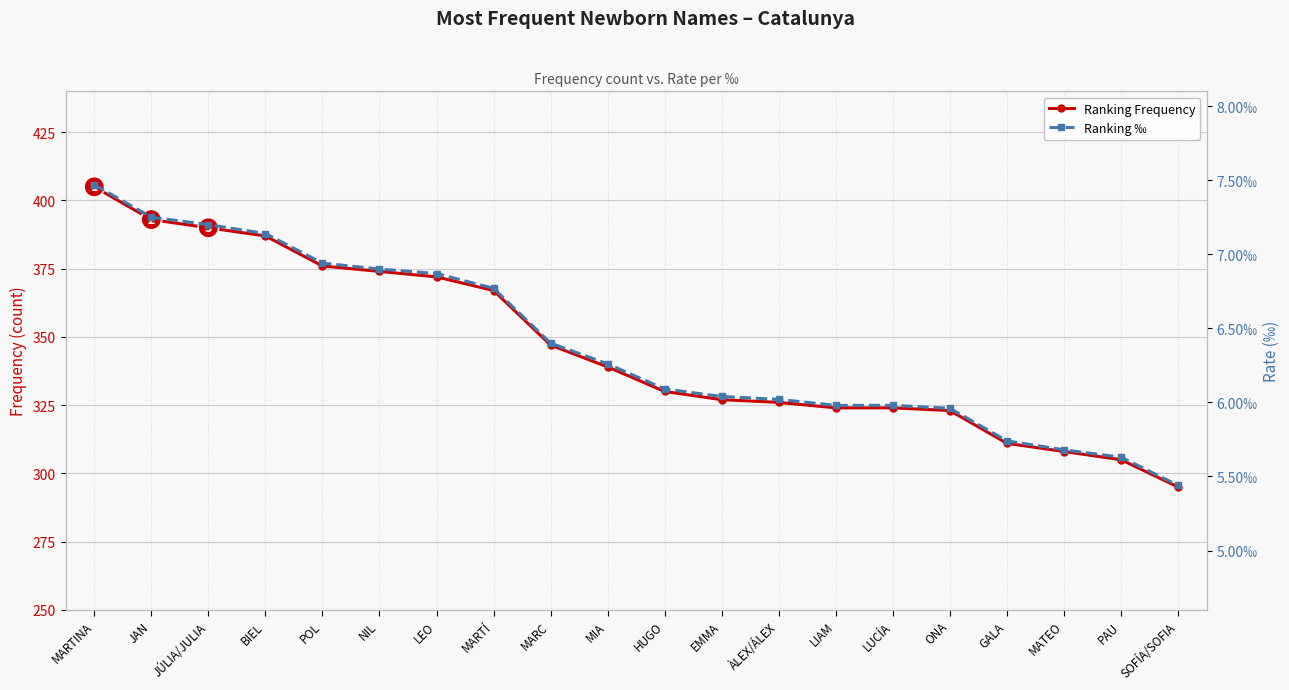

True or false: Ranking ‰ has more than 2 interior local peaks.

False